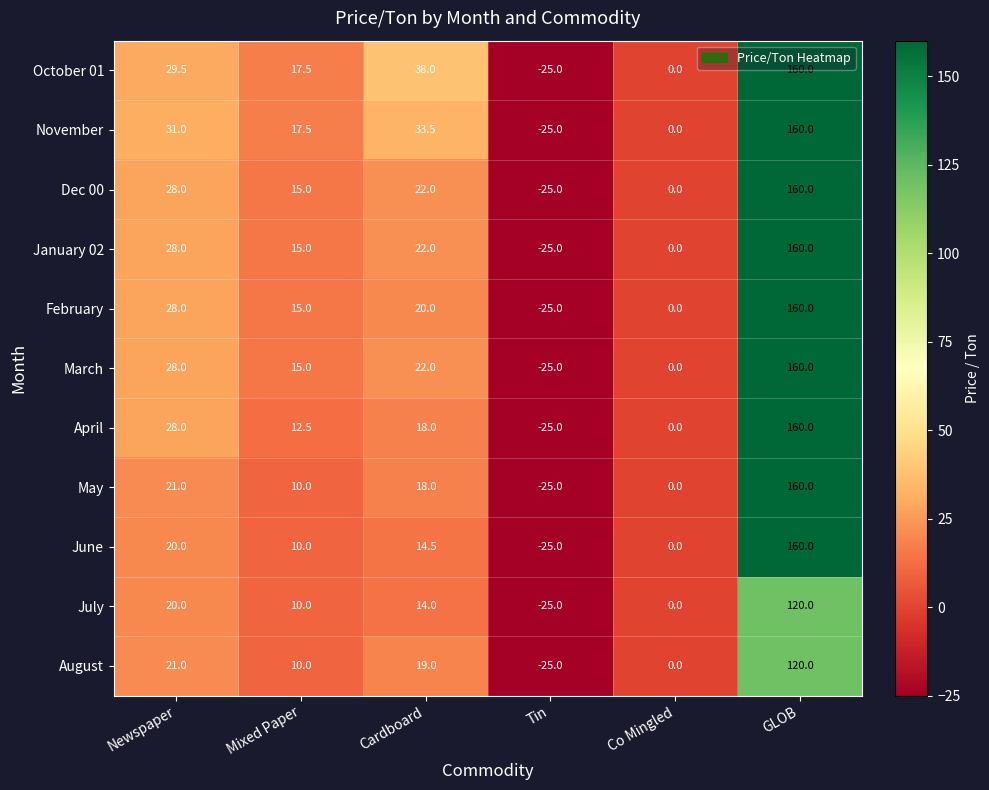

Which series has the largest total across all categories?

October 01